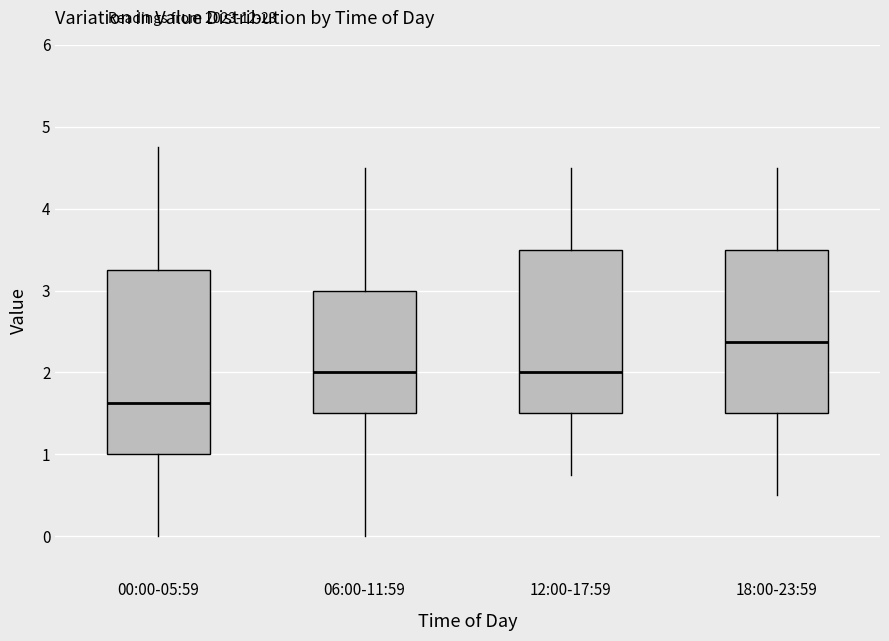

Which box has the lowest median line?

00:00-05:59